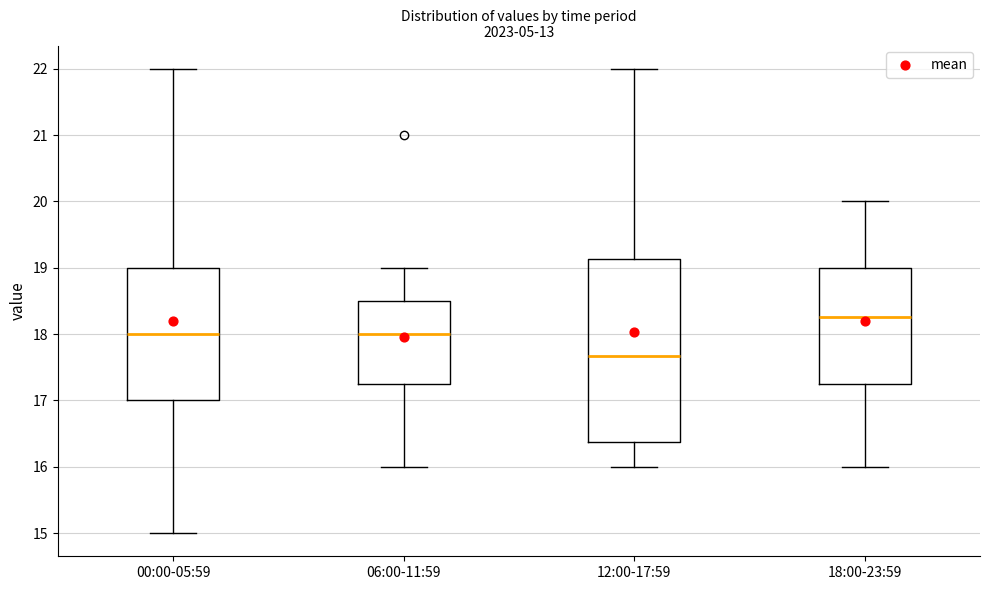

Which box has the highest median line?

18:00-23:59